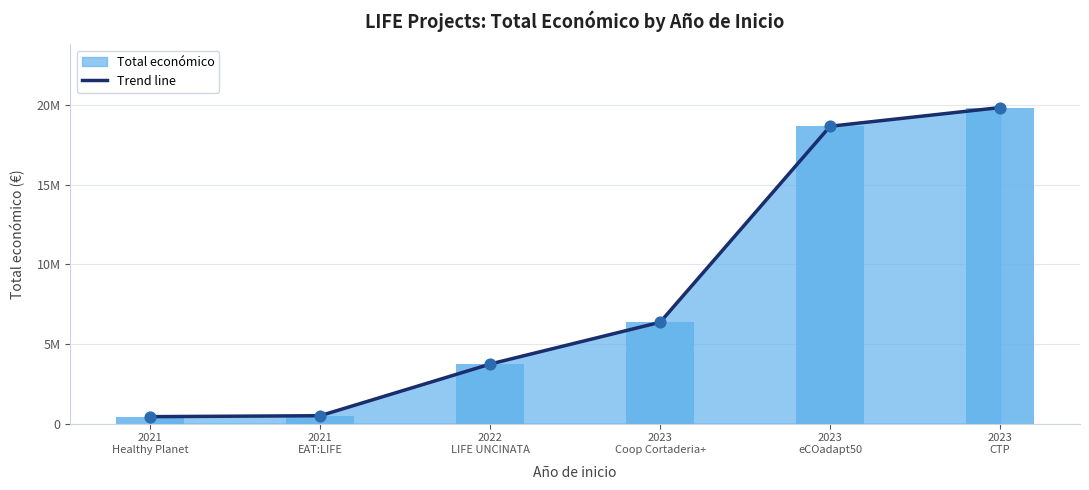

What is the change in value from 2021 to 2021?

+59666